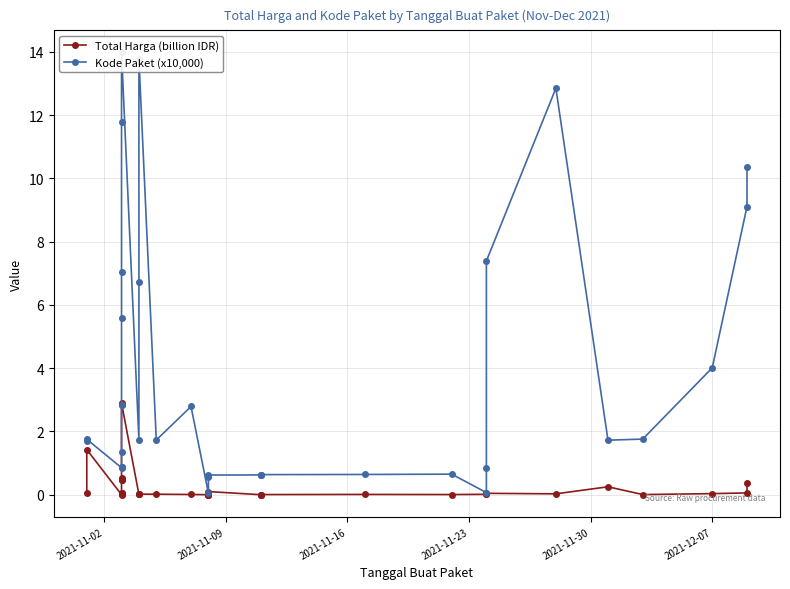

True or false: Kode Paket (x10,000) and Total Harga (billion IDR) intersect in this chart.

False